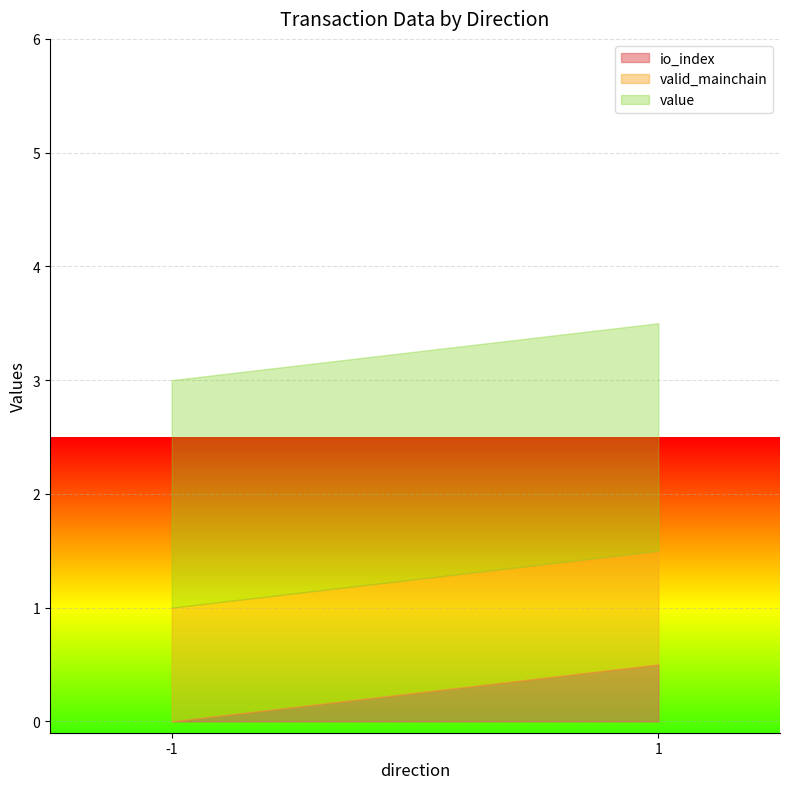

The io_index series shows 0.5 at 1. True or false?

True